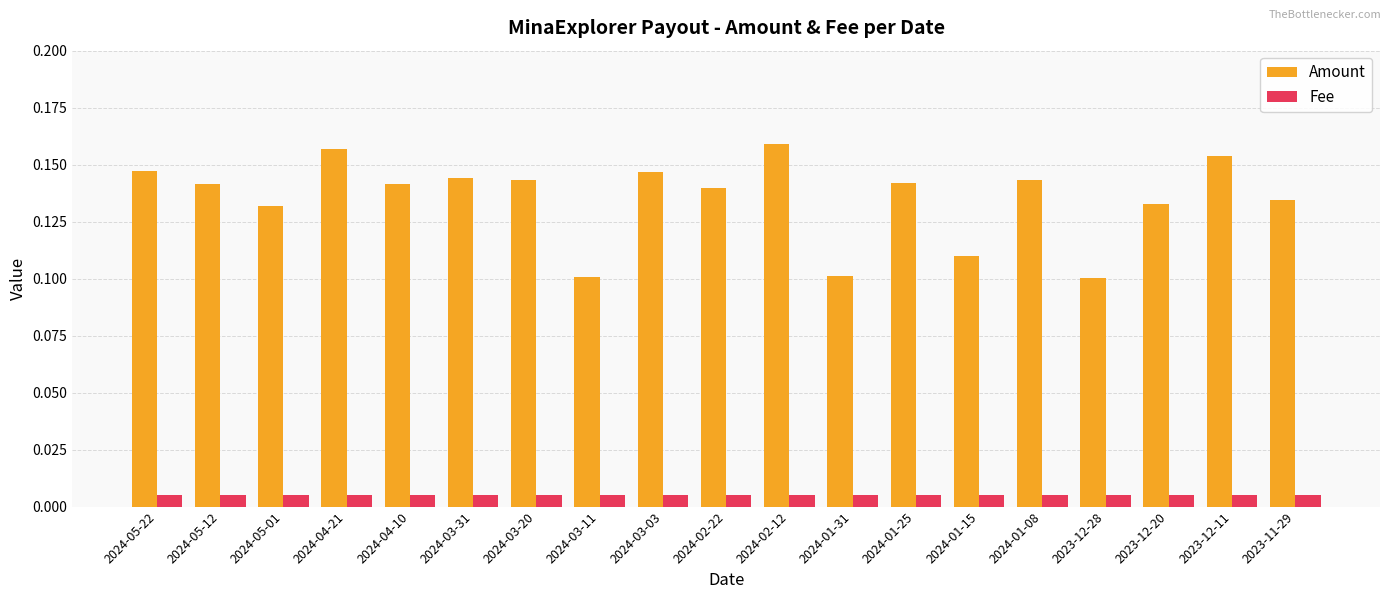

How many Amount values are between 0 and 1?

19